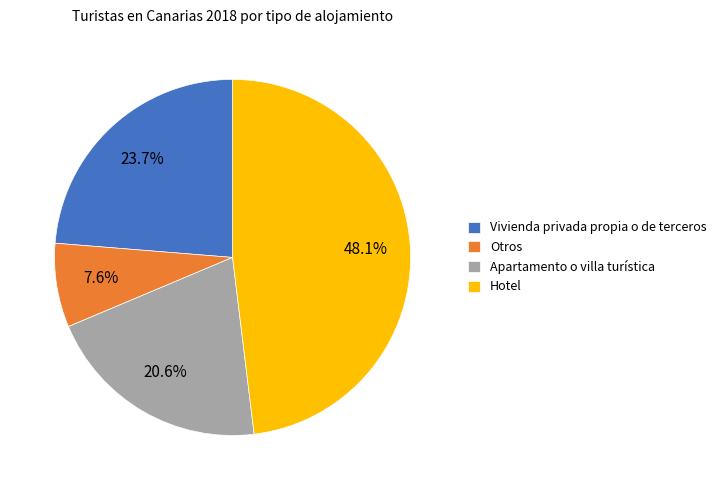

Is it true that Hotel is 48% of the pie?

True